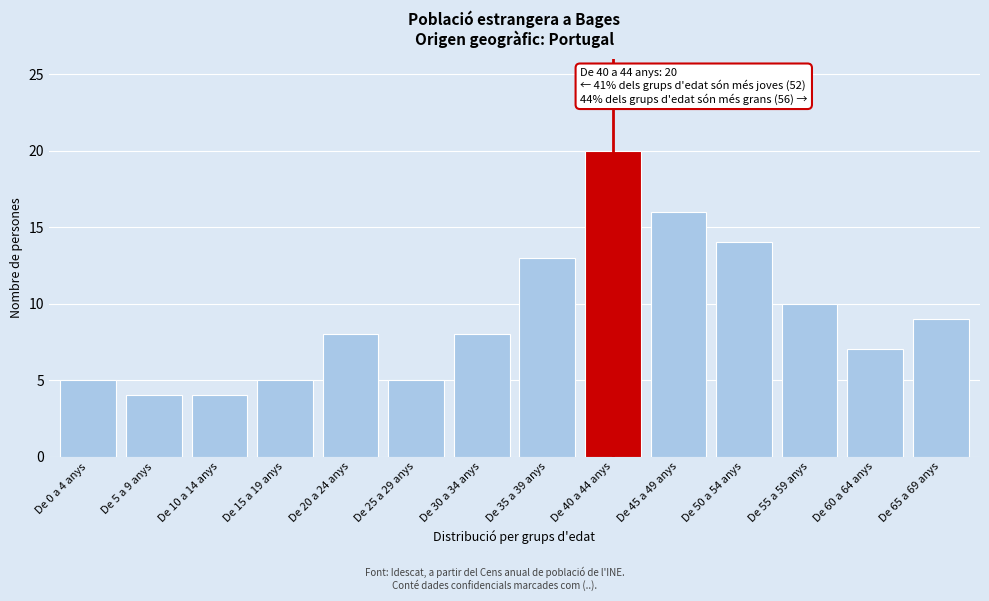

Reading right to left, what are all the values shown in this chart?

De 65 a 69 anys=9	De 60 a 64 anys=7	De 55 a 59 anys=10	De 50 a 54 anys=14	De 45 a 49 anys=16	De 40 a 44 anys=20	De 35 a 39 anys=13	De 30 a 34 anys=8	De 25 a 29 anys=5	De 20 a 24 anys=8	De 15 a 19 anys=5	De 10 a 14 anys=4	De 5 a 9 anys=4	De 0 a 4 anys=5